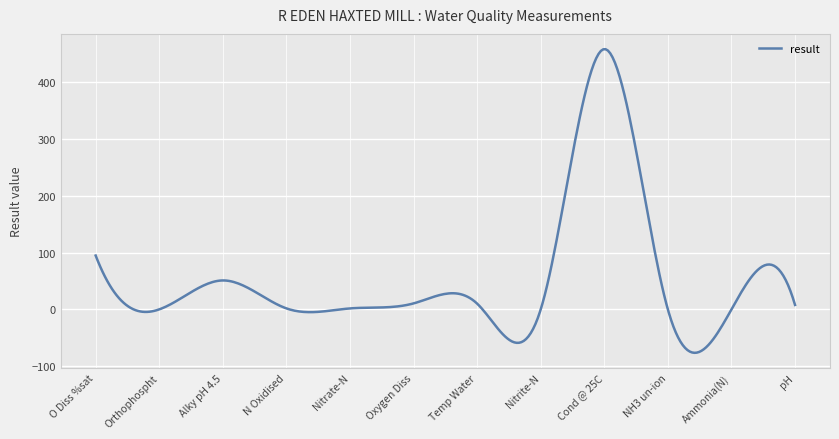

How many data points are less than 7?

6